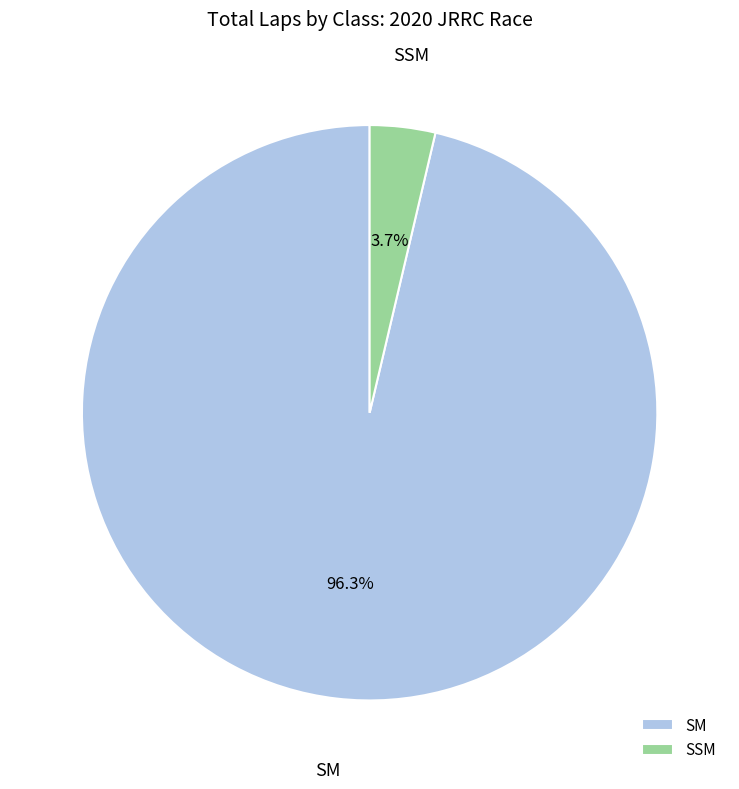

To the nearest percent, what is the difference between the SSM and SM slice percentages?

93%